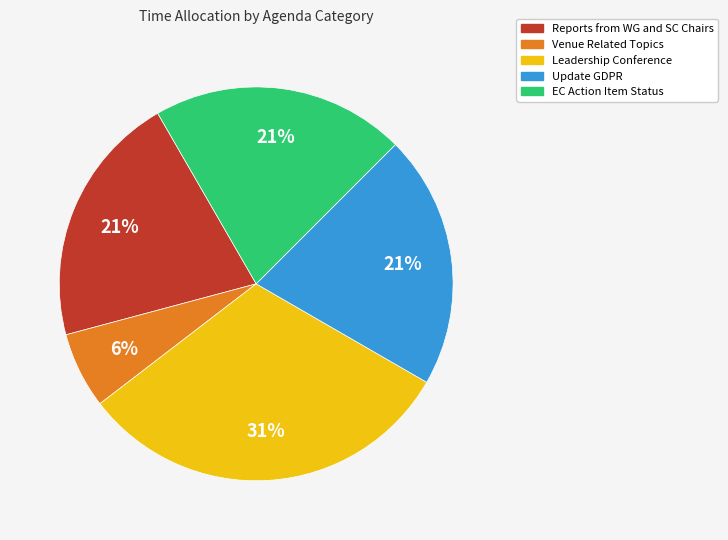

Is there a majority slice in this chart?

No